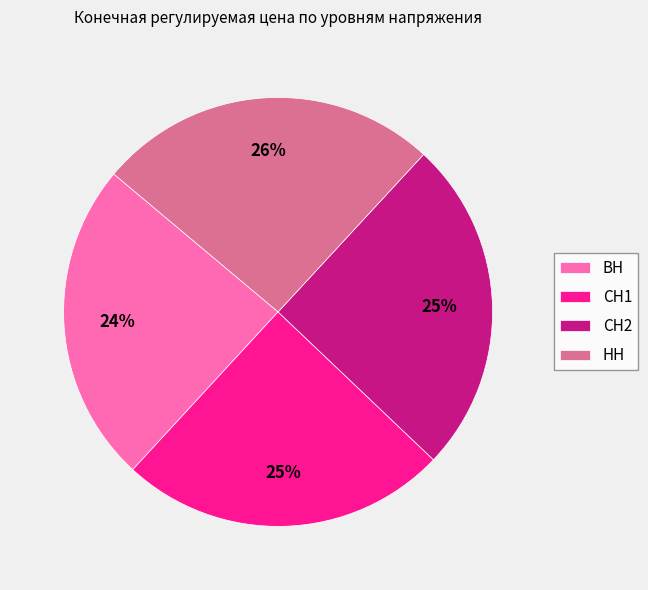

The СН2 slice represents 25% of the pie. True or false?

True